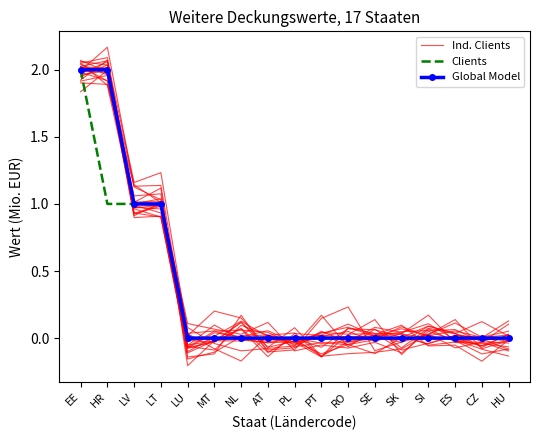

Which series has the widest spread of values?

Ind. Clients